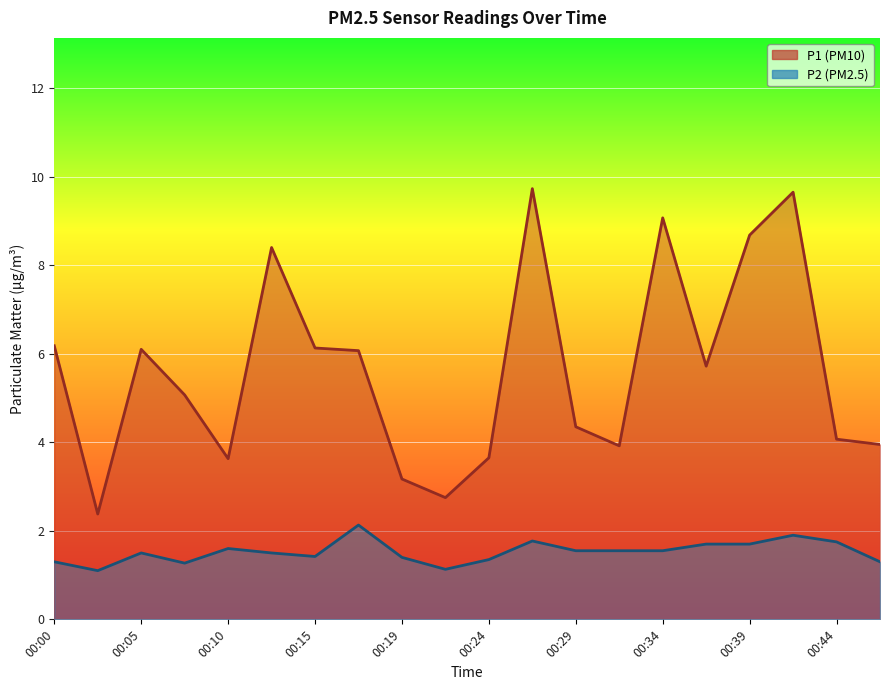

What is the average value of the P1 series?

5.6